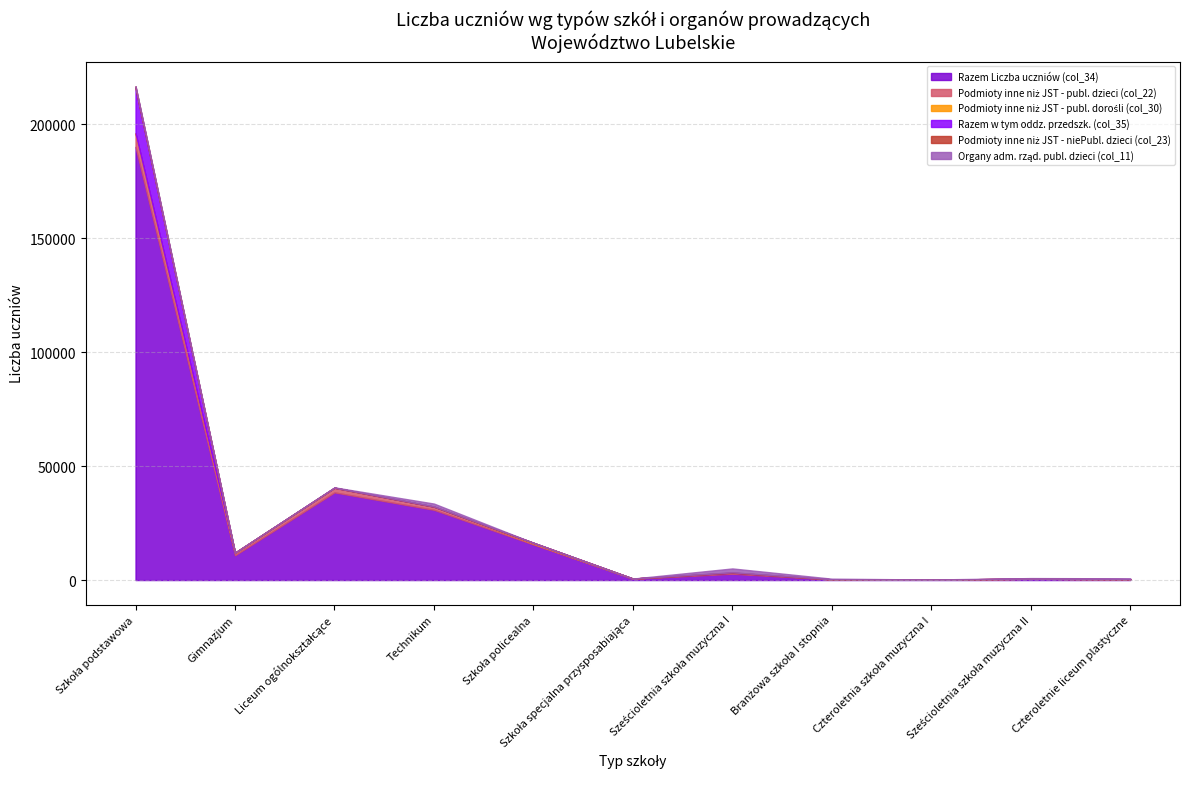

At which category does Podmioty inne niż JST - publ. dzieci (col_22) reach its first local valley?

Gimnazjum